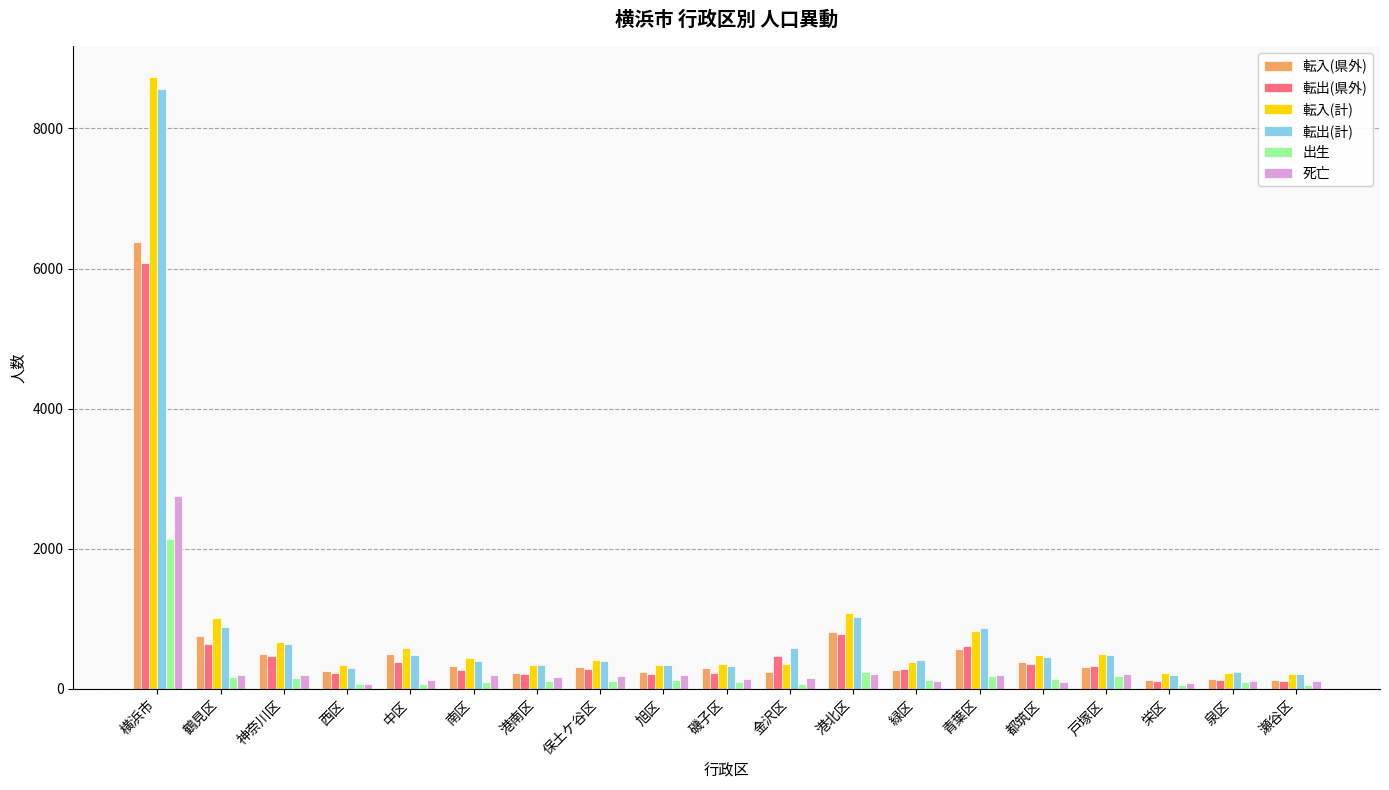

Which series changed the most between 南区 and 青葉区?

転出(計)